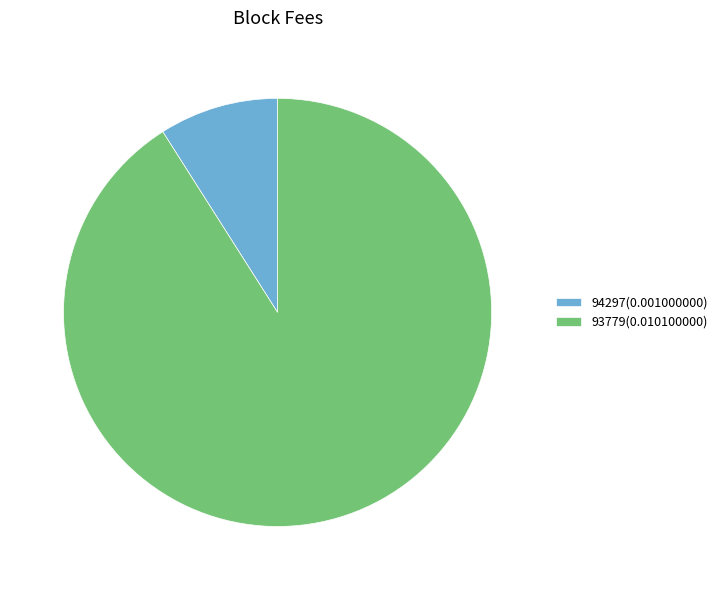

Does 94297(0.001000000) account for over 50% of the chart?

No